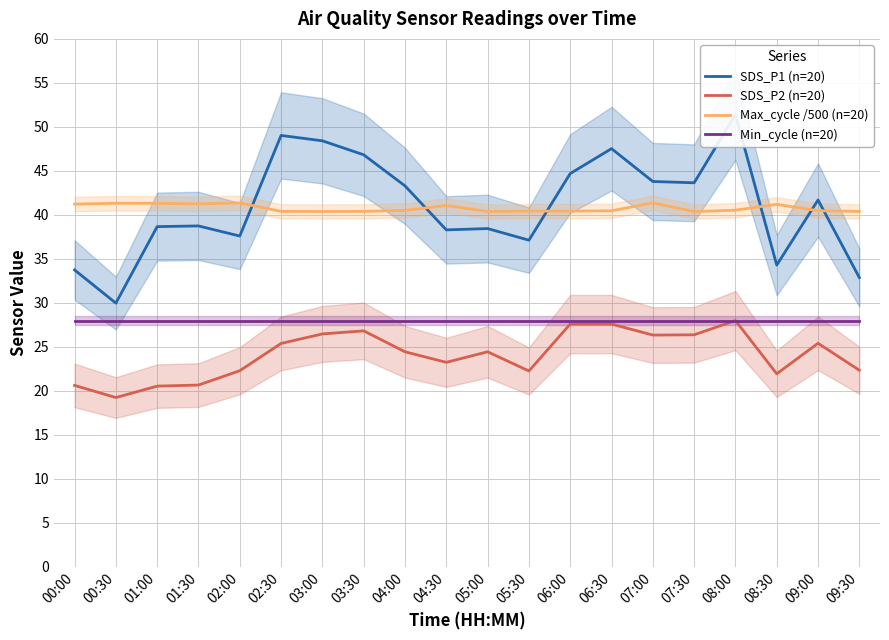

What is the greatest value displayed?

51.4